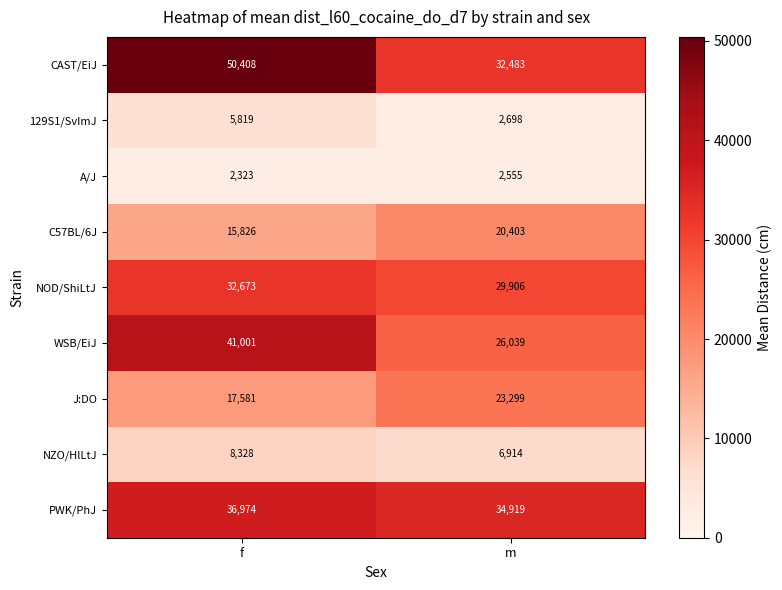

What is the difference between the maximum and minimum values in the 129S1/SvImJ series?

3121